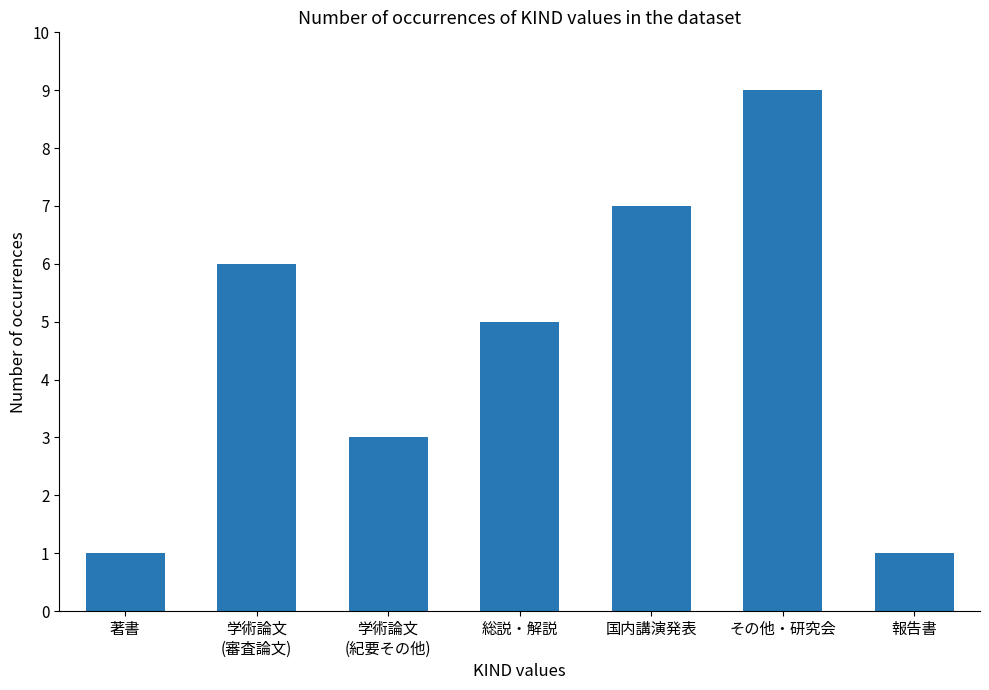

How many bars are there in total?

7